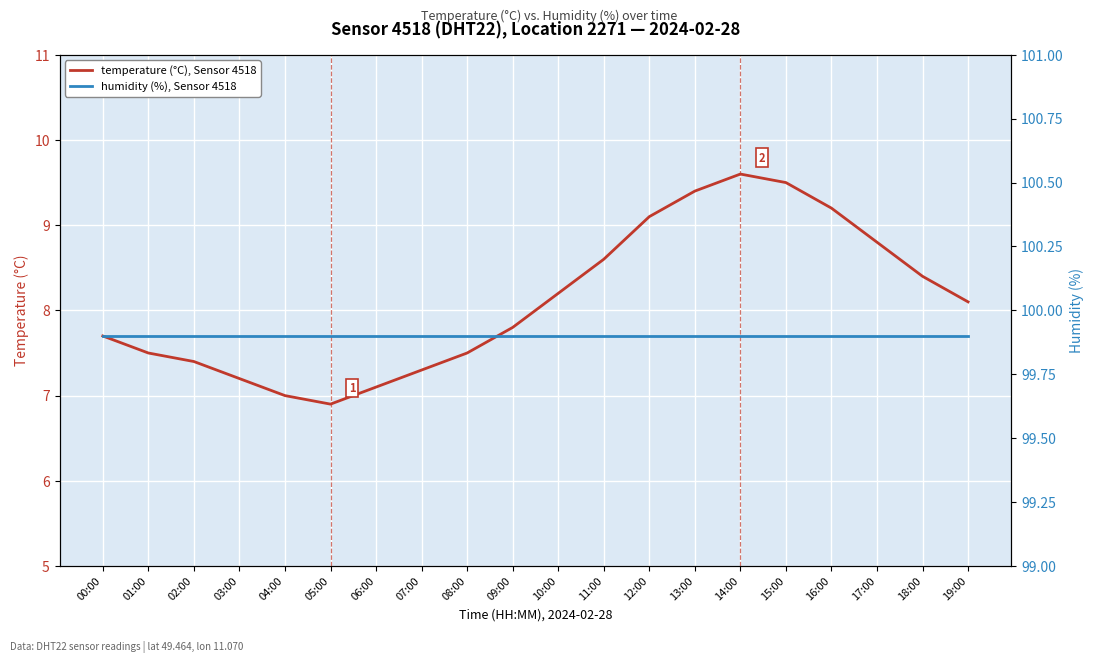

What is the value of the humidity (%), Sensor 4518 point at the 4th from the left?

99.9